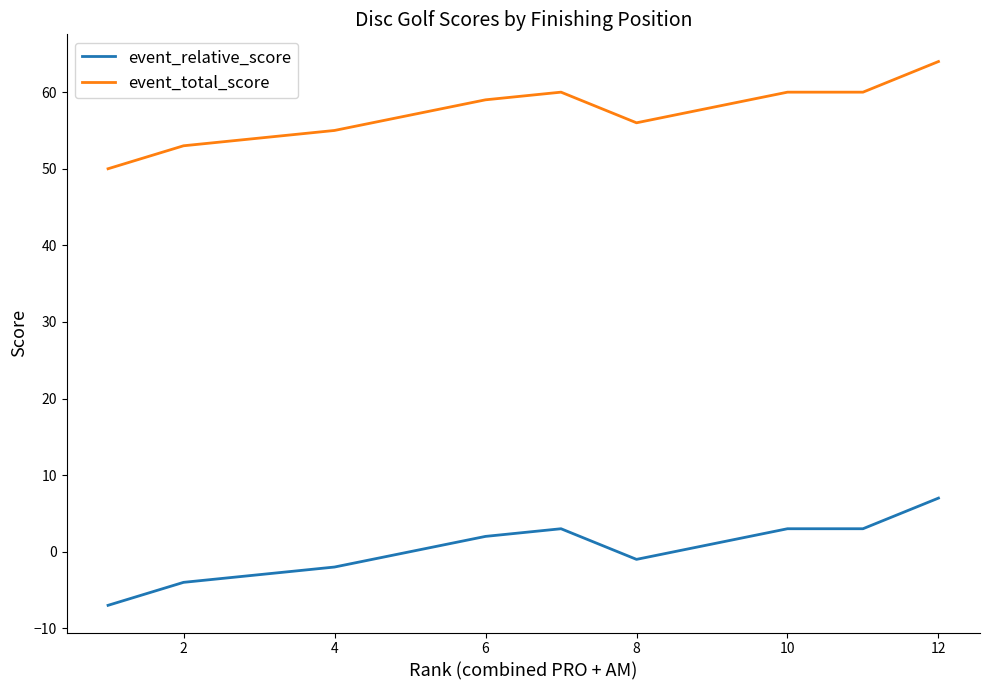

Which series has the largest total across all categories?

event_total_score